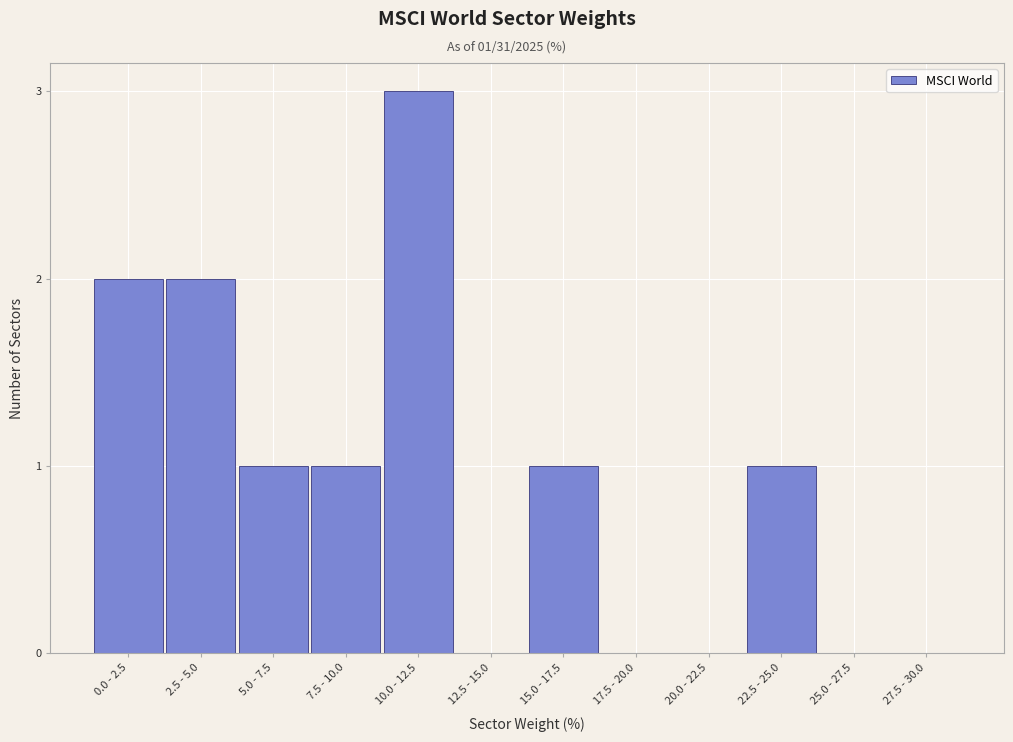

Reading left to right, transcribe all the data shown in this chart.

0.0 - 2.5=2	2.5 - 5.0=2	5.0 - 7.5=1	7.5 - 10.0=1	10.0 - 12.5=3	12.5 - 15.0=0	15.0 - 17.5=1	17.5 - 20.0=0	20.0 - 22.5=0	22.5 - 25.0=1	25.0 - 27.5=0	27.5 - 30.0=0